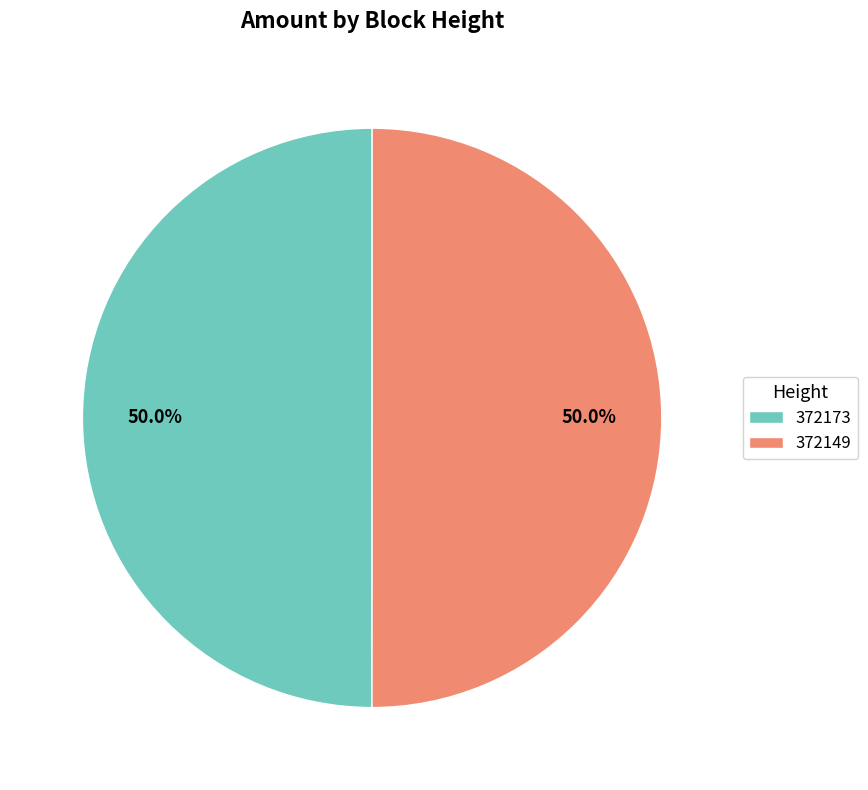

To the nearest percent, what percentage of the pie is 372173?

50%